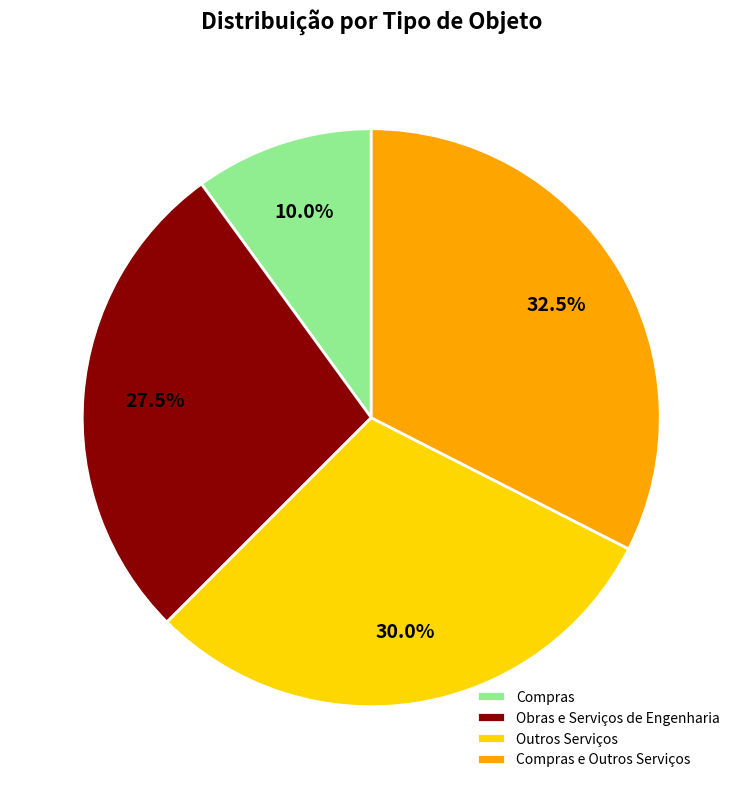

Which slice is the largest?

Compras e Outros Serviços